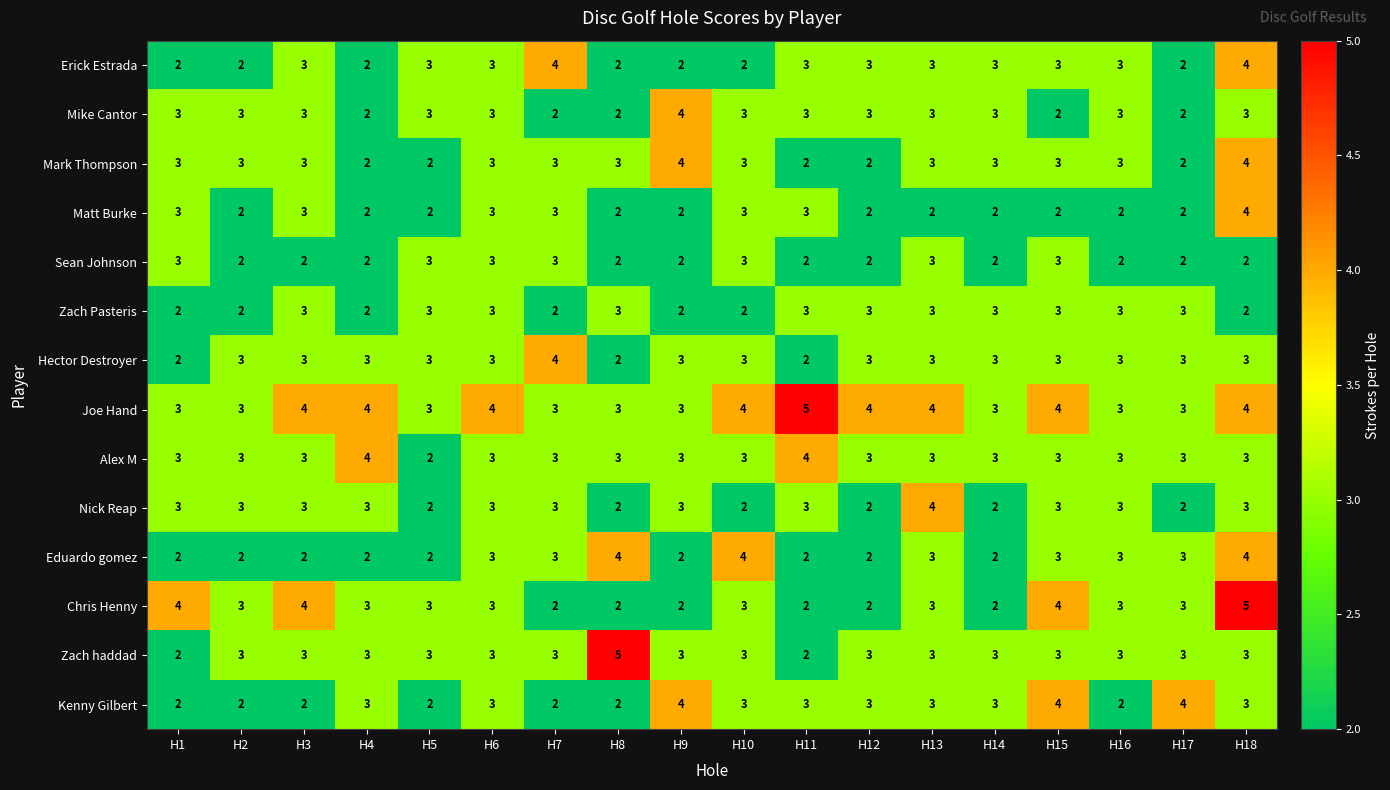

What is the total value across all series at H9?

39